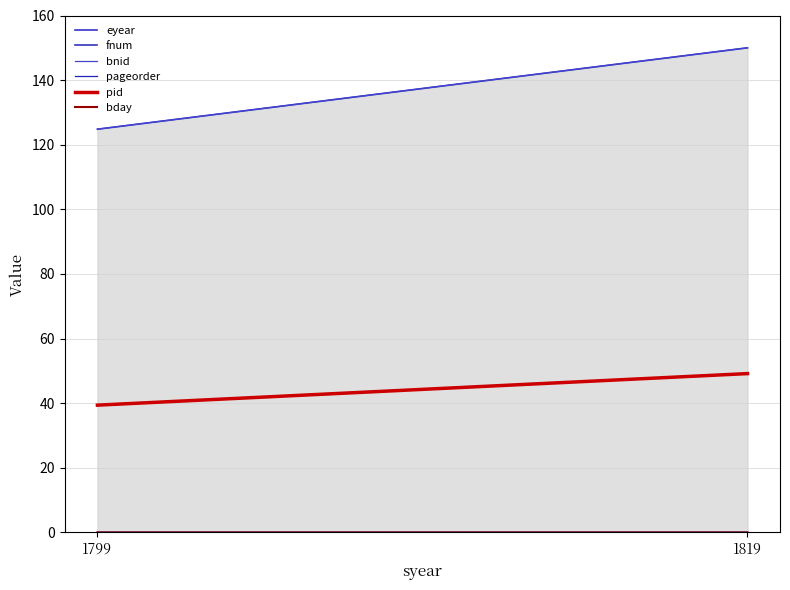

List the series in order of their peak value, lowest first.

bday, fnum, pageorder, pid, eyear, bnid